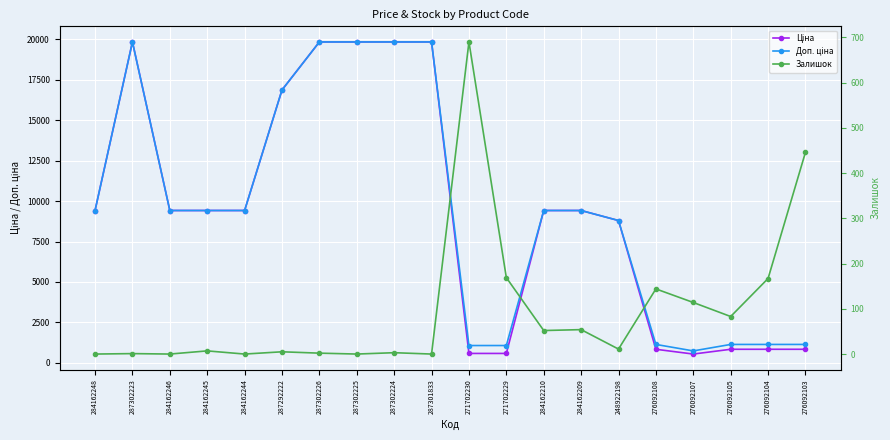

What are all the series names shown in the legend?

Ціна, Доп. ціна, Залишок